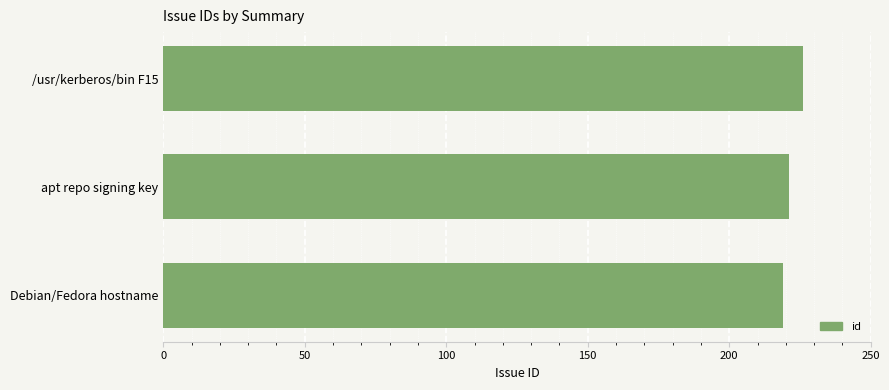

The chart shows a value of 221 at apt repo signing key. True or false?

True